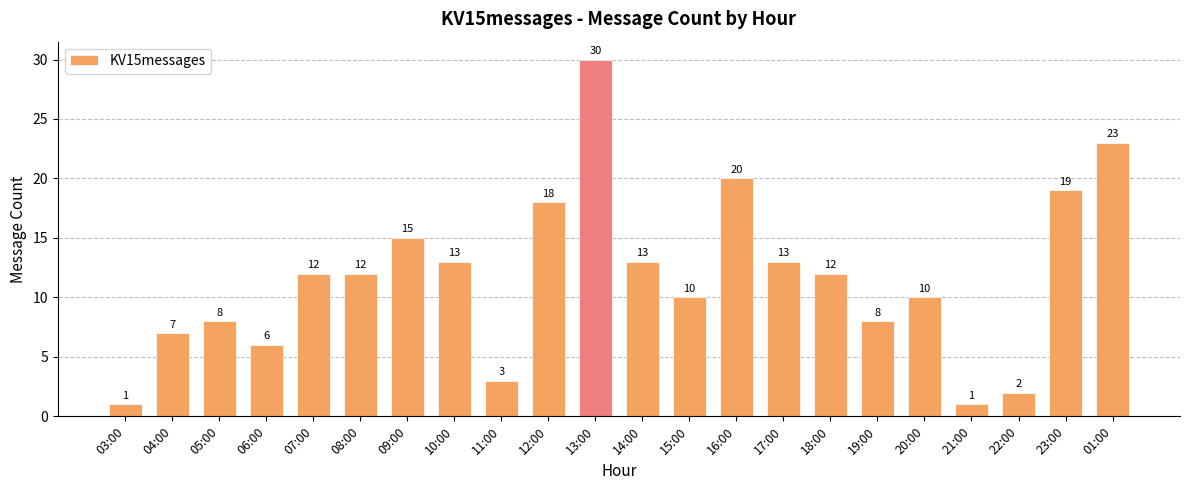

What is the maximum value shown in the chart?

30